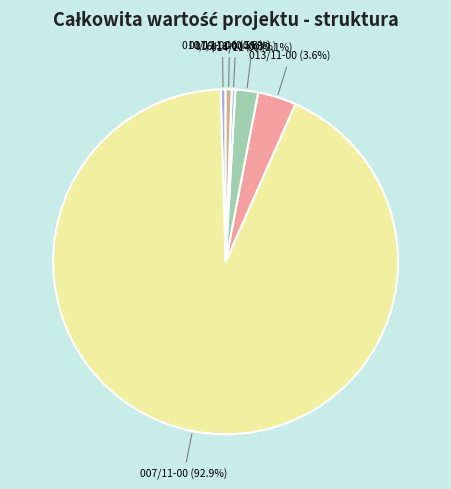

How many slices are in this pie chart?

6